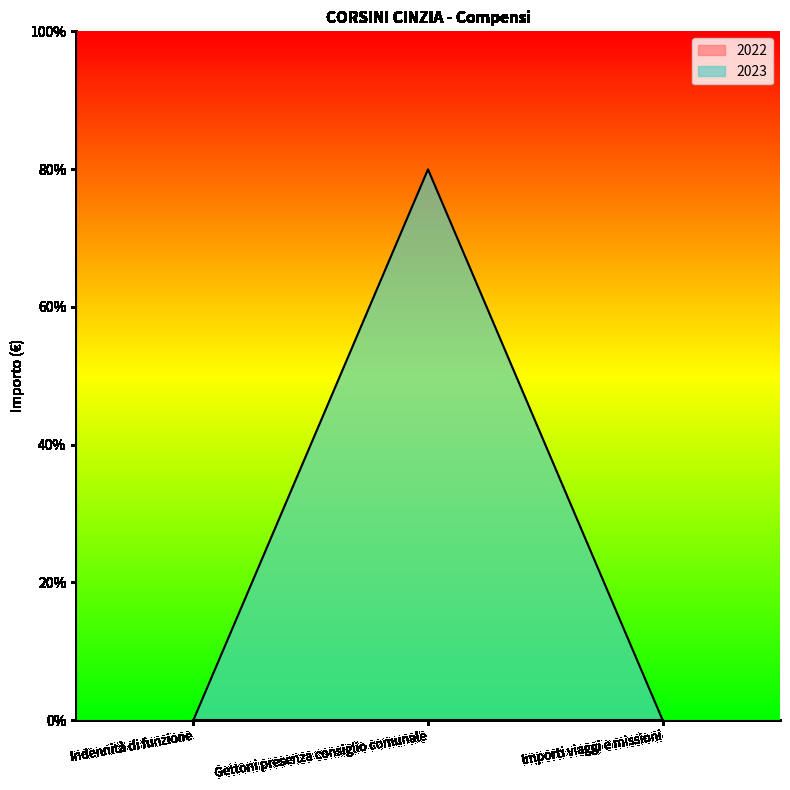

What is the value of the 2nd point from the left?

80.0